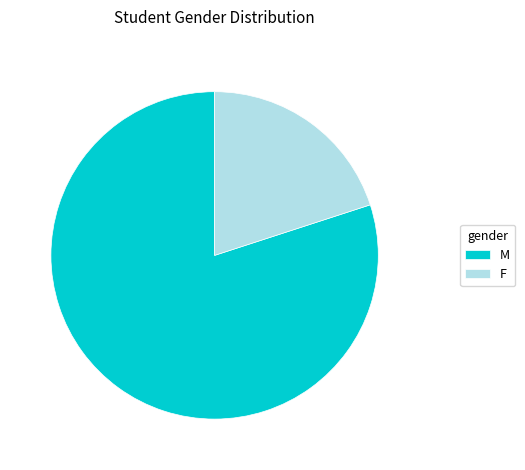

Does any single category account for the majority?

Yes